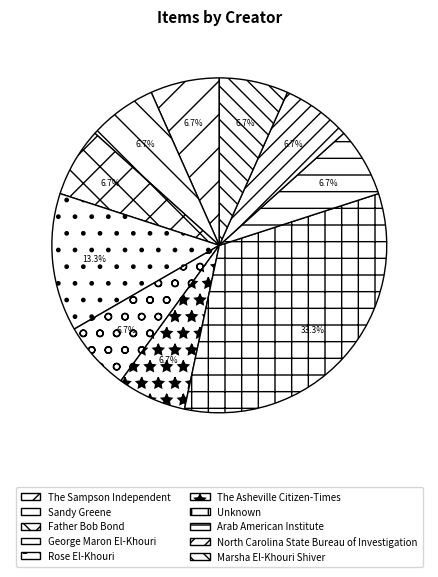

What is the largest slice in the pie chart?

Unknown